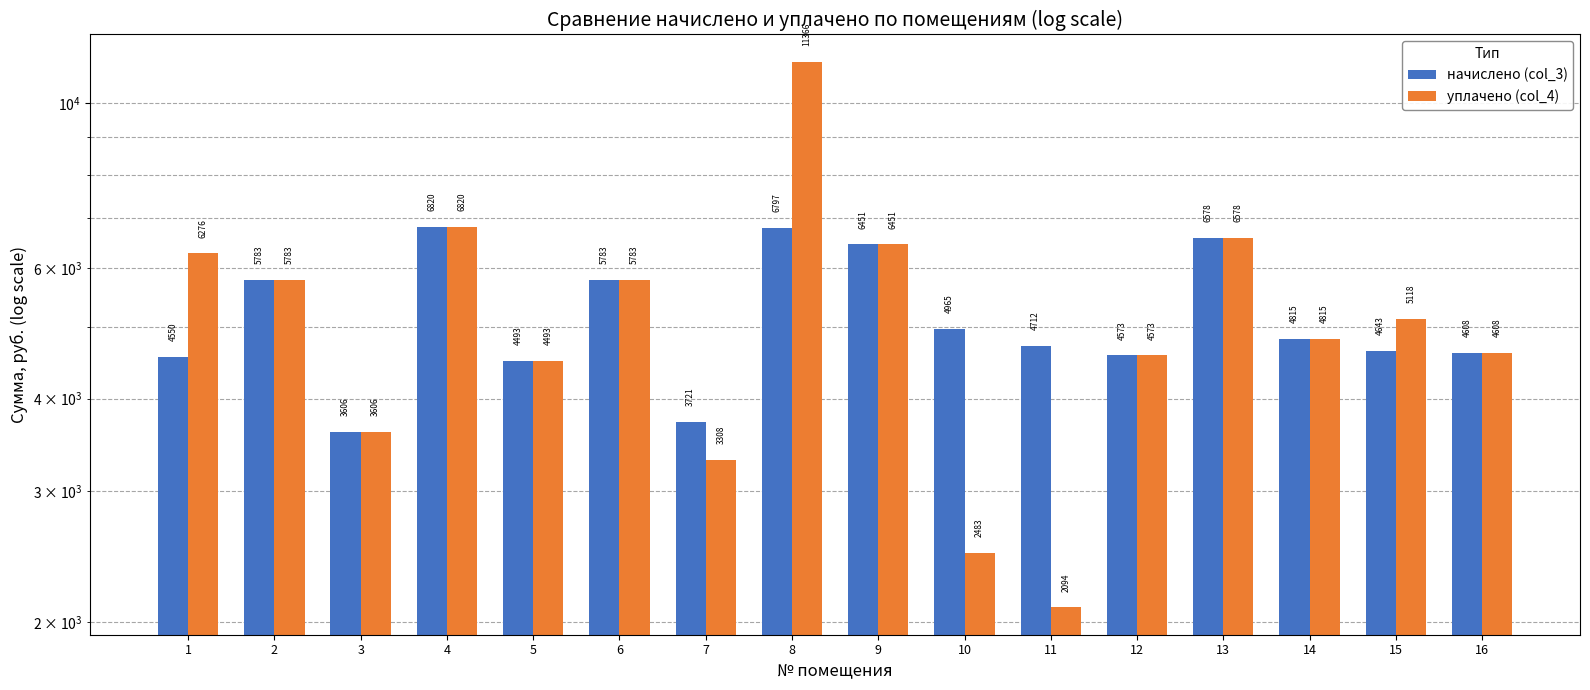

Between 3 and 9, which is larger?

9